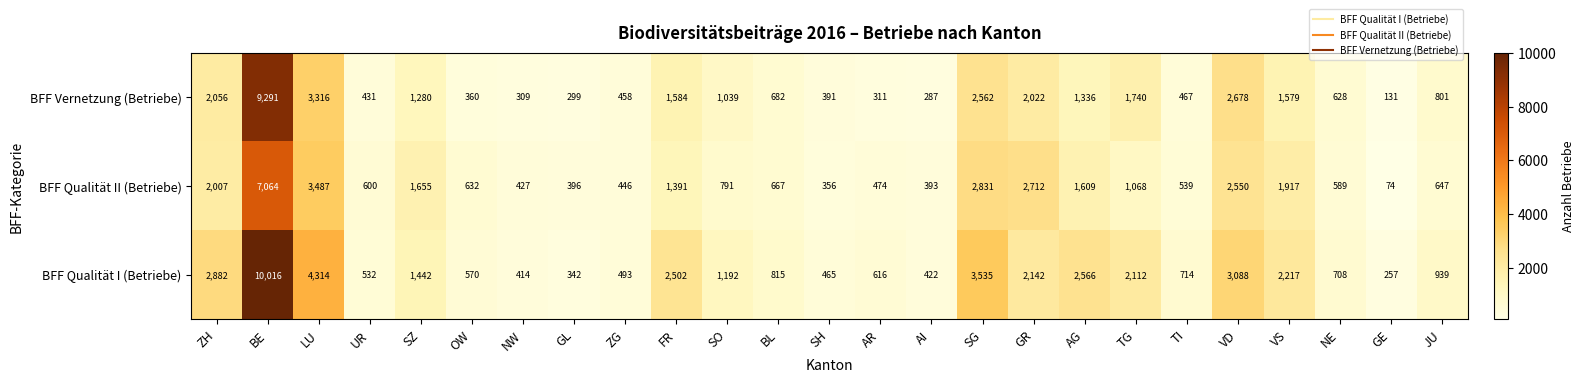

At SG, list the series in order from smallest to largest.

BFF Vernetzung (Betriebe), BFF Qualität II (Betriebe), BFF Qualität I (Betriebe)